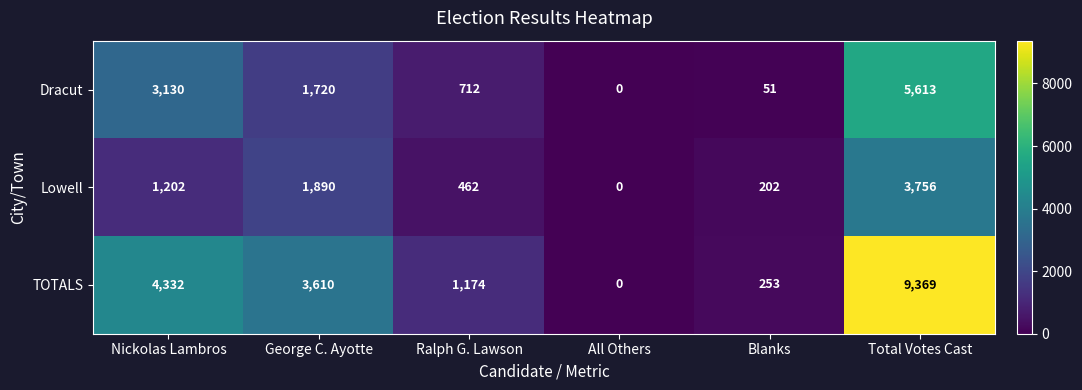

Which series changed the most between George C. Ayotte and Total Votes Cast?

TOTALS